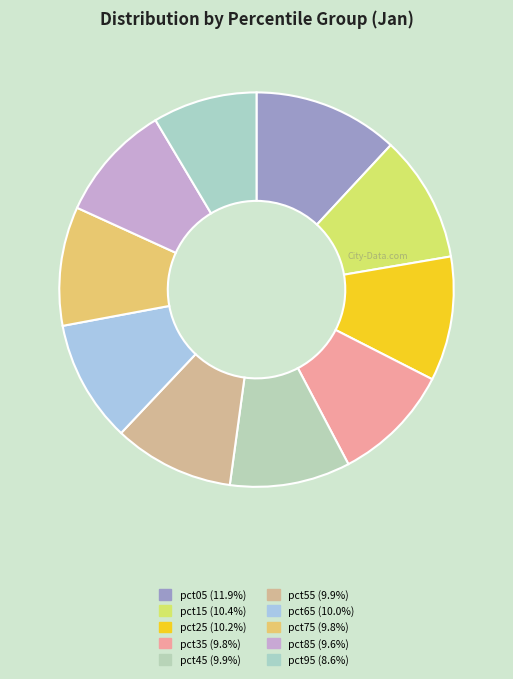

How many segments does this pie chart have?

10